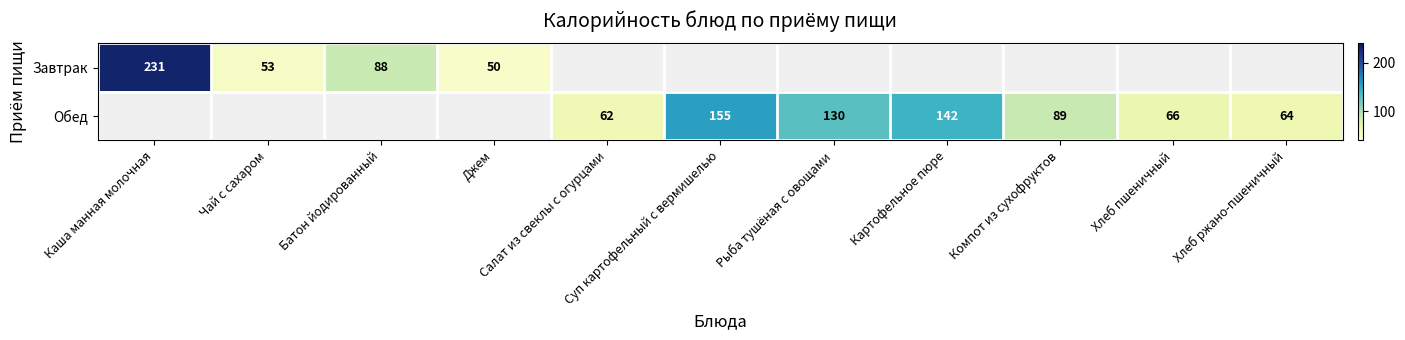

How many positive values does the Обед series have?

7